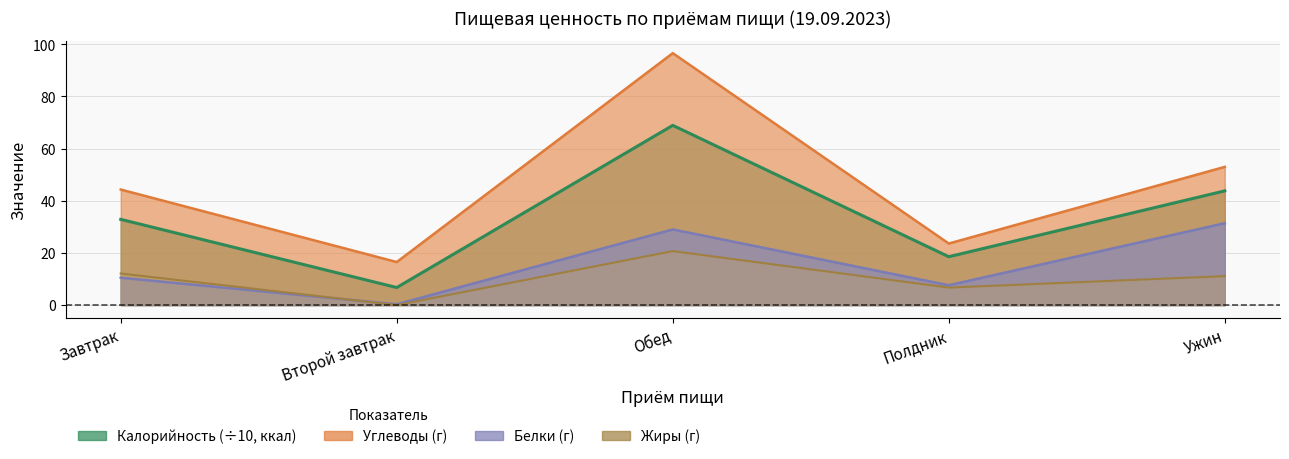

What is the greatest value displayed?

96.6